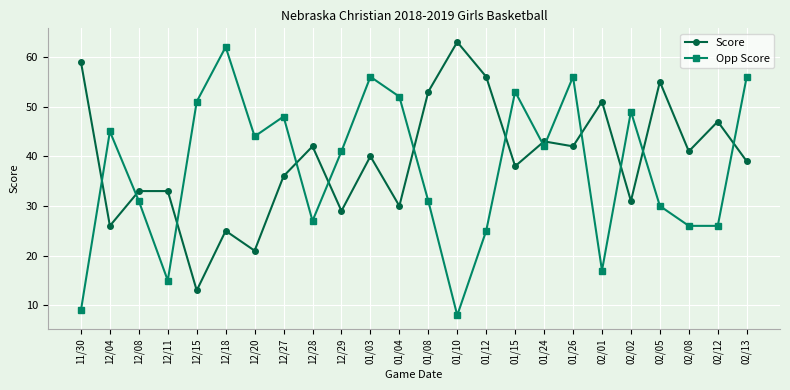

Reading right to left, transcribe all the data shown in this chart.

Score: 02/13=39	02/12=47	02/08=41	02/05=55	02/02=31	02/01=51	01/26=42	01/24=43	01/15=38	01/12=56	01/10=63	01/08=53	01/04=30	01/03=40	12/29=29	12/28=42	12/27=36	12/20=21	12/18=25	12/15=13	12/11=33	12/08=33	12/04=26	11/30=59
Opp Score: 02/13=56	02/12=26	02/08=26	02/05=30	02/02=49	02/01=17	01/26=56	01/24=42	01/15=53	01/12=25	01/10=8	01/08=31	01/04=52	01/03=56	12/29=41	12/28=27	12/27=48	12/20=44	12/18=62	12/15=51	12/11=15	12/08=31	12/04=45	11/30=9